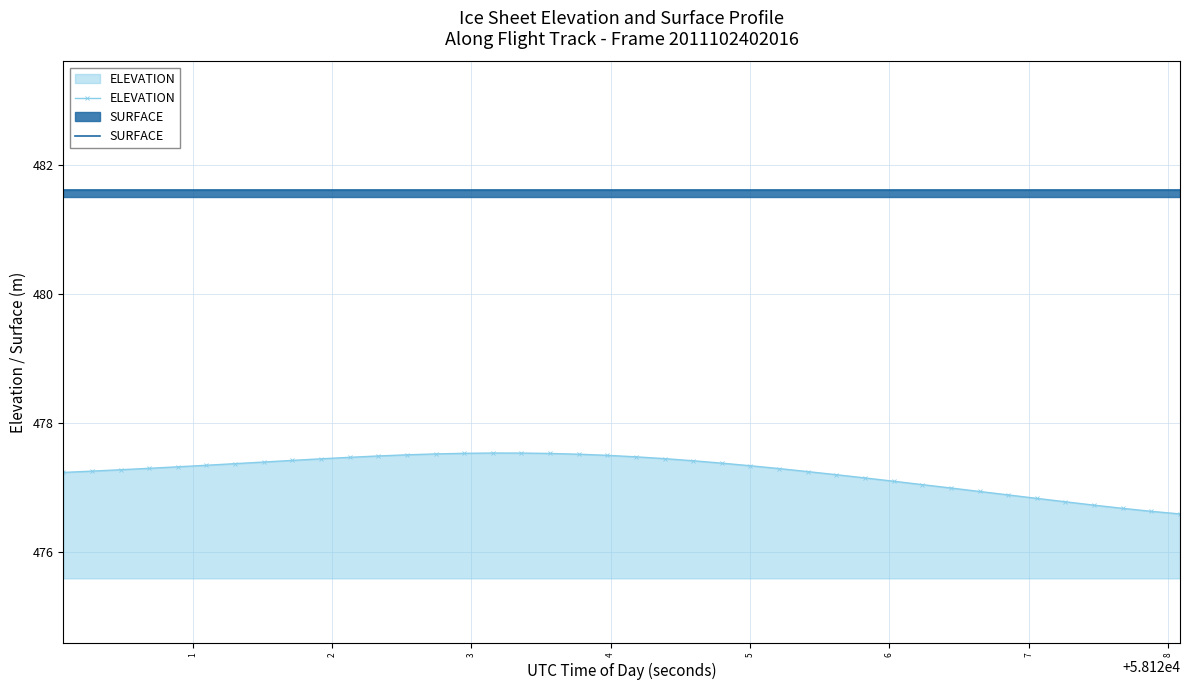

How many distinct data groups are displayed?

2